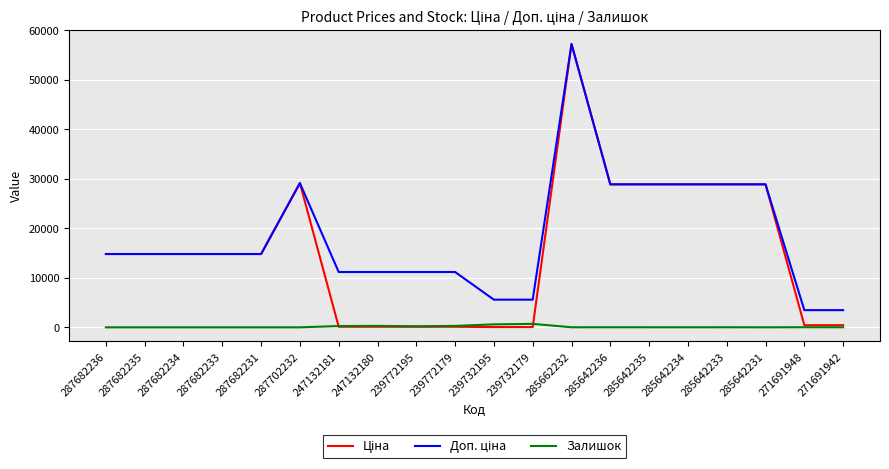

Does the chart have visible grid lines?

Yes